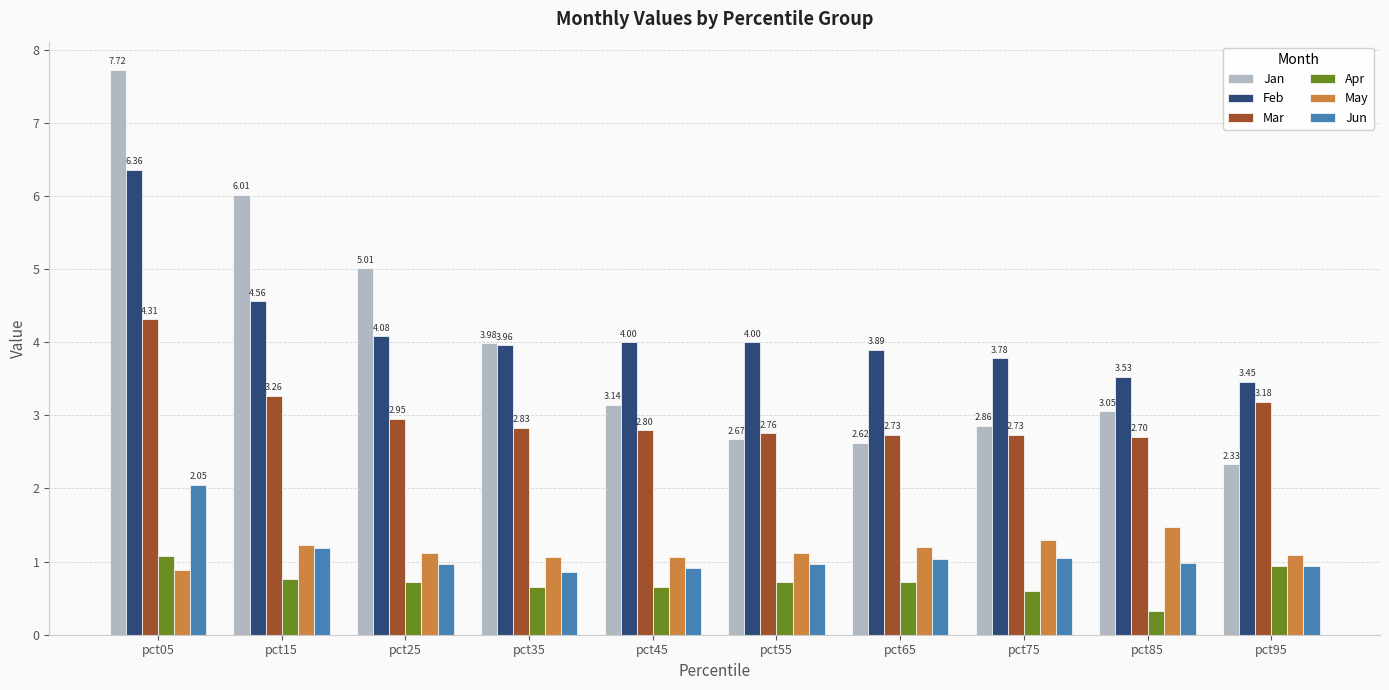

What is the difference between the second highest and minimum values in the Jan series?

3.7